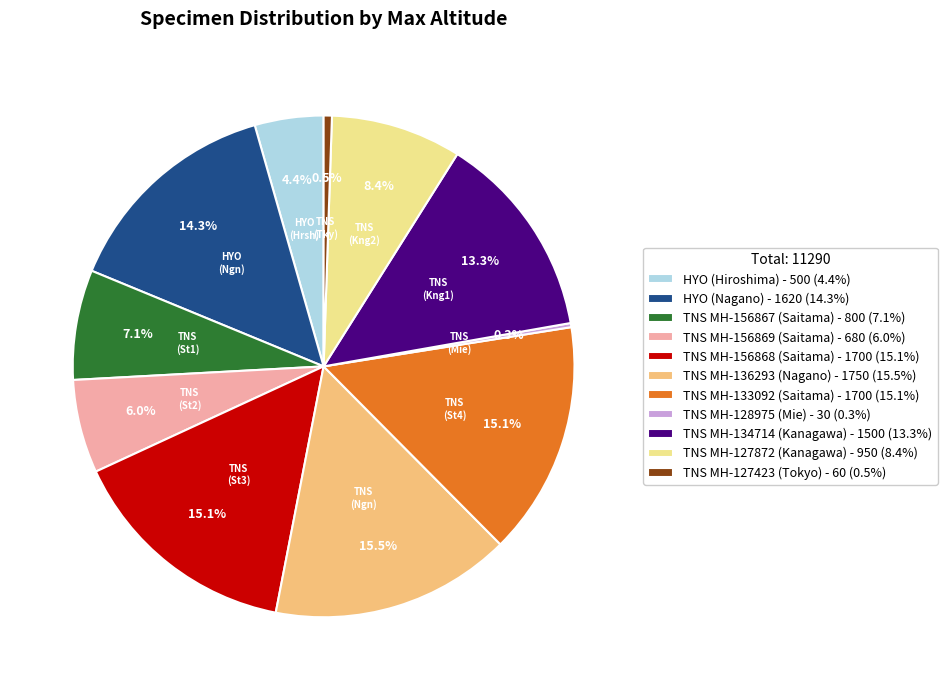

Is there a majority slice in this chart?

No